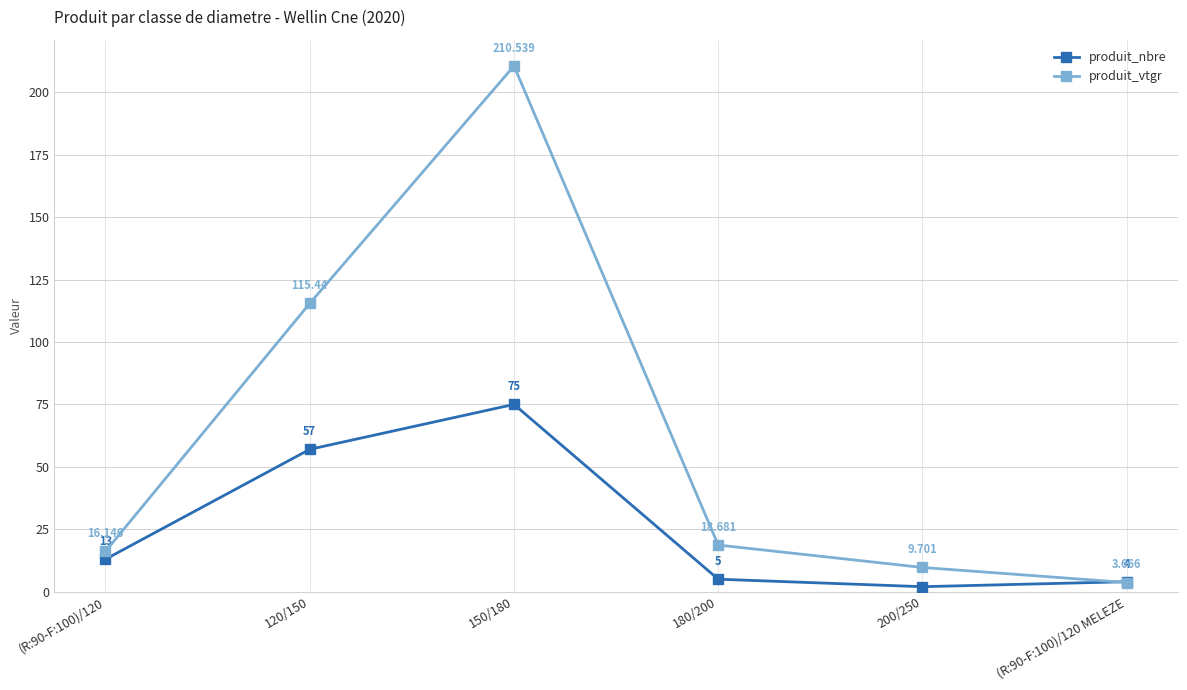

Is the value of produit_vtgr at 120/150 greater than the value of produit_nbre at 120/150?

Yes